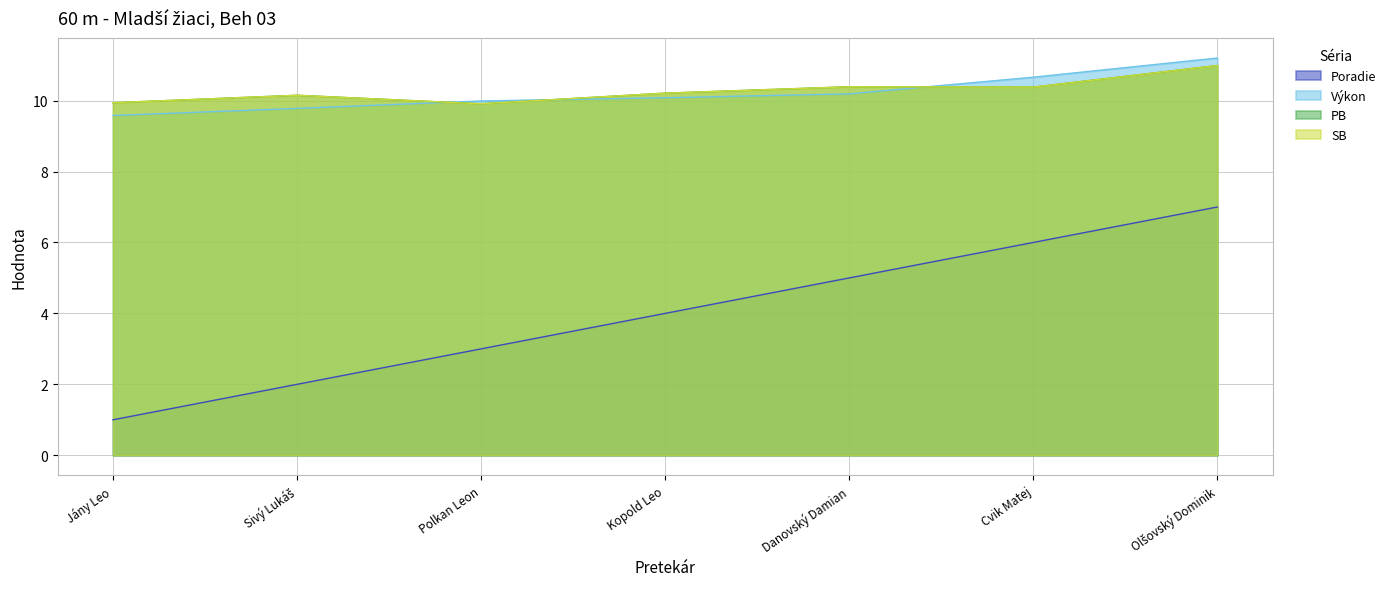

Reading left to right, list all the values displayed in this chart.

Poradie: Jány Leo=1.0	Sivý Lukáš=2.0	Polkan Leon=3.0	Kopold Leo=4.0	Danovský Damian=5.0	Cvik Matej=6.0	Olšovský Dominik=7.0
Výkon: Jány Leo=9.6	Sivý Lukáš=9.8	Polkan Leon=10.0	Kopold Leo=10.1	Danovský Damian=10.2	Cvik Matej=10.7	Olšovský Dominik=11.2
PB: Jány Leo=9.9	Sivý Lukáš=10.2	Polkan Leon=9.9	Kopold Leo=10.2	Danovský Damian=10.4	Cvik Matej=10.4	Olšovský Dominik=11.0
SB: Jány Leo=9.9	Sivý Lukáš=10.2	Polkan Leon=9.9	Kopold Leo=10.2	Danovský Damian=10.4	Cvik Matej=10.4	Olšovský Dominik=11.0